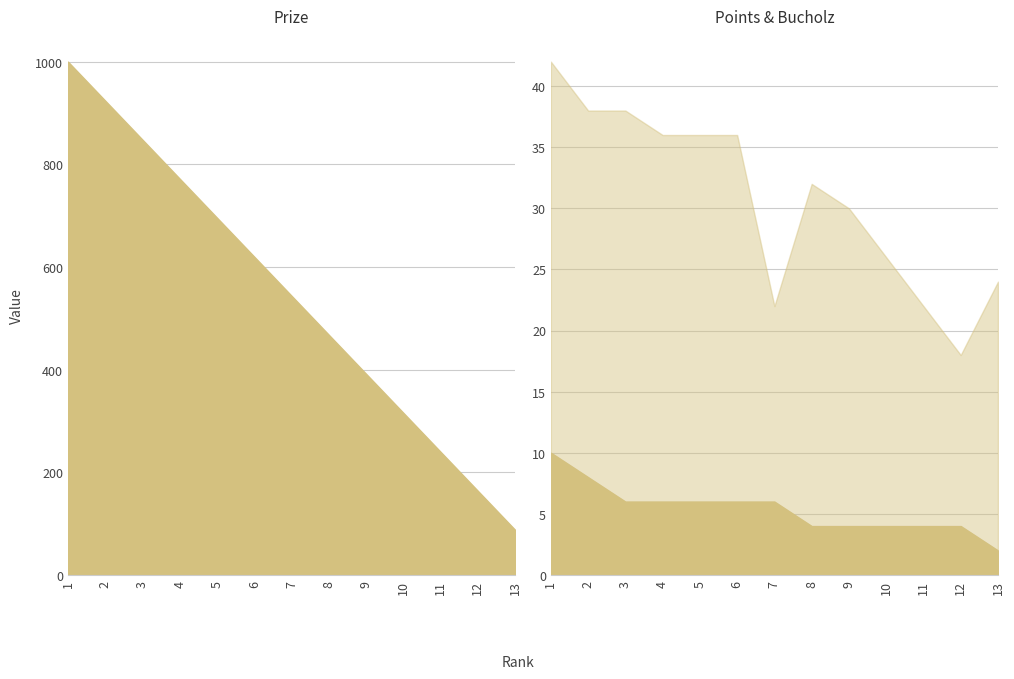

Reading right to left, list all the values displayed in this chart.

Prize: 13=88	12=164	11=240	10=316	9=392	8=468	7=544	6=620	5=696	4=772	3=848	2=924	1=1000
Bucholz: 13=22	12=14	11=18	10=22	9=26	8=28	7=16	6=30	5=30	4=30	3=32	2=30	1=32
Points: 13=2	12=4	11=4	10=4	9=4	8=4	7=6	6=6	5=6	4=6	3=6	2=8	1=10